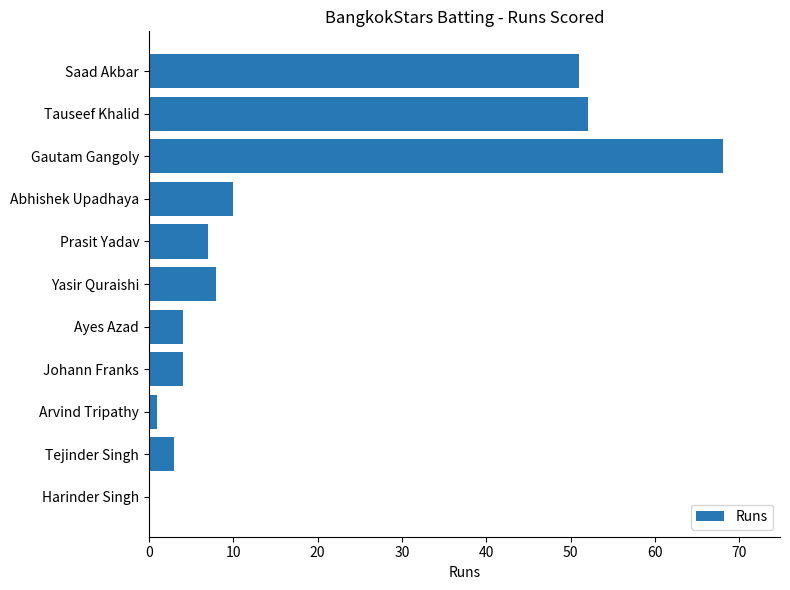

Approximately how many times larger is the value at Abhishek Upadhaya compared to Prasit Yadav?

1.4